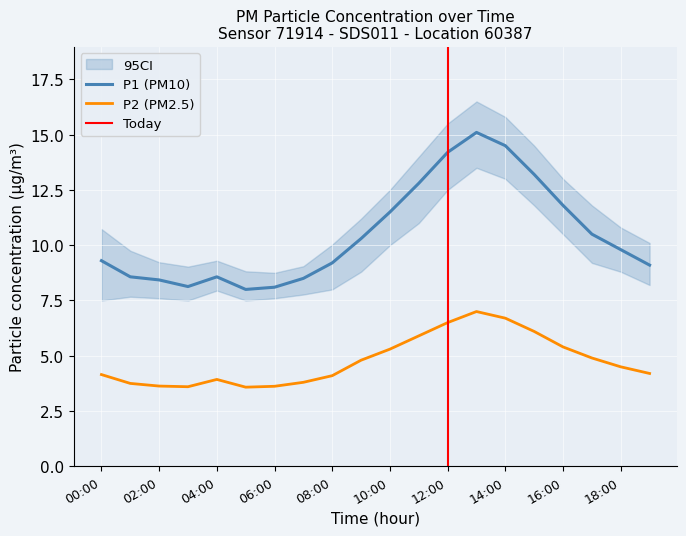

Reading left to right, transcribe all the data shown in this chart.

P1: 00:00=9.3	01:00=8.6	02:00=8.4	03:00=8.1	04:00=8.6	05:00=8.0	06:00=8.1	07:00=8.5	08:00=9.2	09:00=10.3	10:00=11.5	11:00=12.8	12:00=14.2	13:00=15.1	14:00=14.5	15:00=13.2	16:00=11.8	17:00=10.5	18:00=9.8	19:00=9.1
P2: 00:00=4.2	01:00=3.8	02:00=3.6	03:00=3.6	04:00=3.9	05:00=3.6	06:00=3.6	07:00=3.8	08:00=4.1	09:00=4.8	10:00=5.3	11:00=5.9	12:00=6.5	13:00=7.0	14:00=6.7	15:00=6.1	16:00=5.4	17:00=4.9	18:00=4.5	19:00=4.2